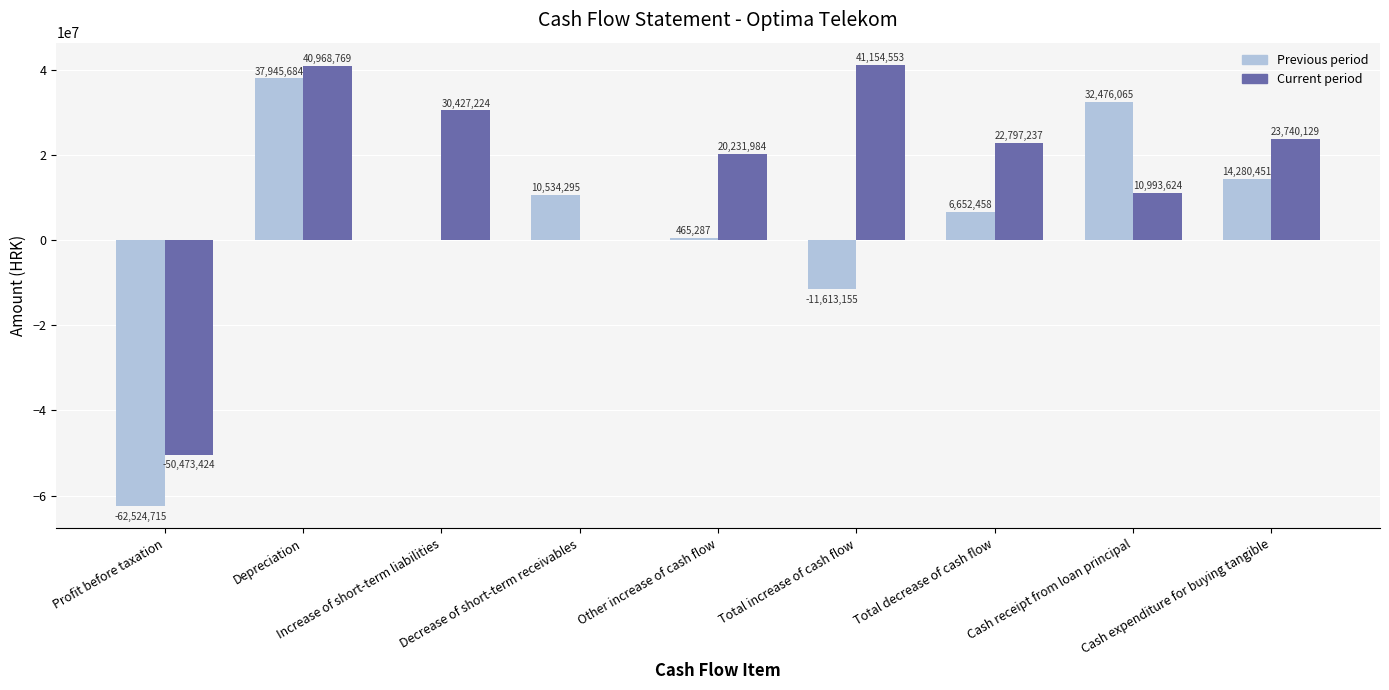

Which series has the largest total across all categories?

Current period